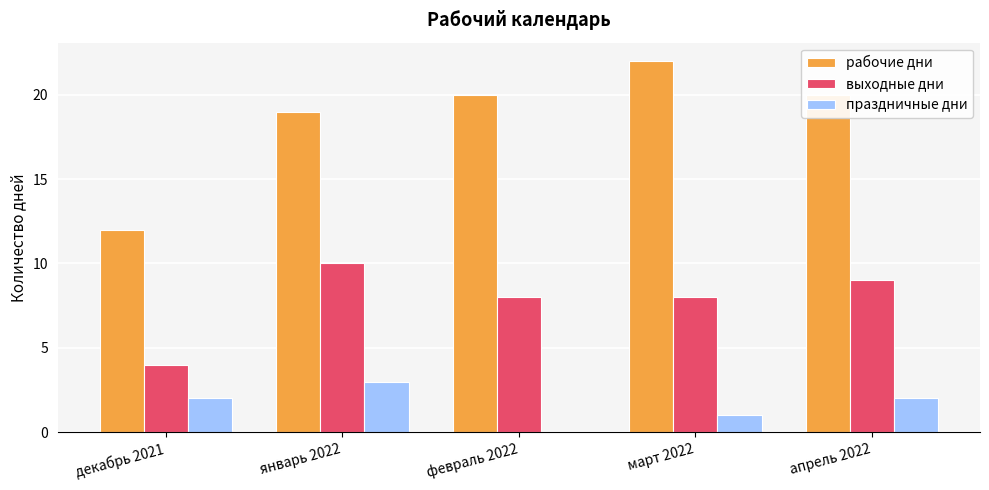

Reading right to left, extract all data points from this chart.

рабочие дни: 20	22	20	19	12
выходные дни: 9	8	8	10	4
праздничные дни: 2	1	0	3	2